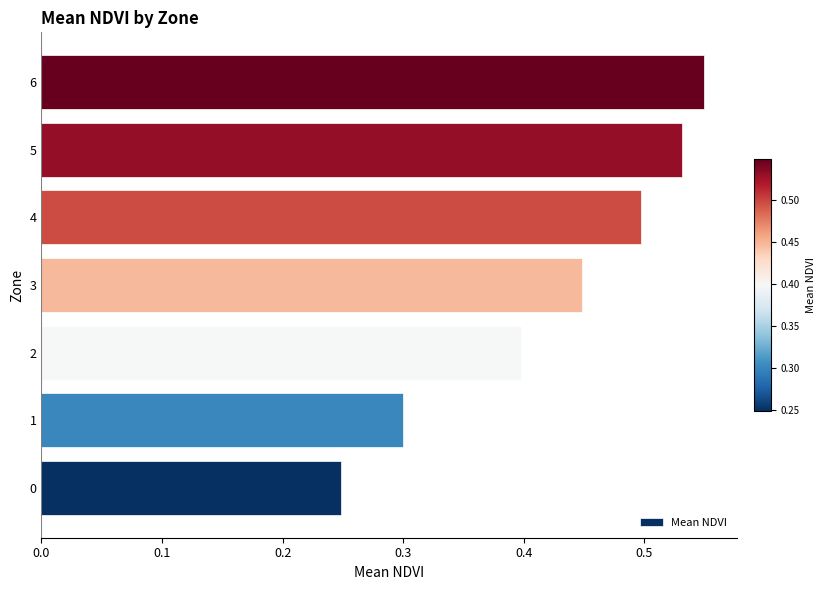

True or false: the data shows 0.6 at 3.

False